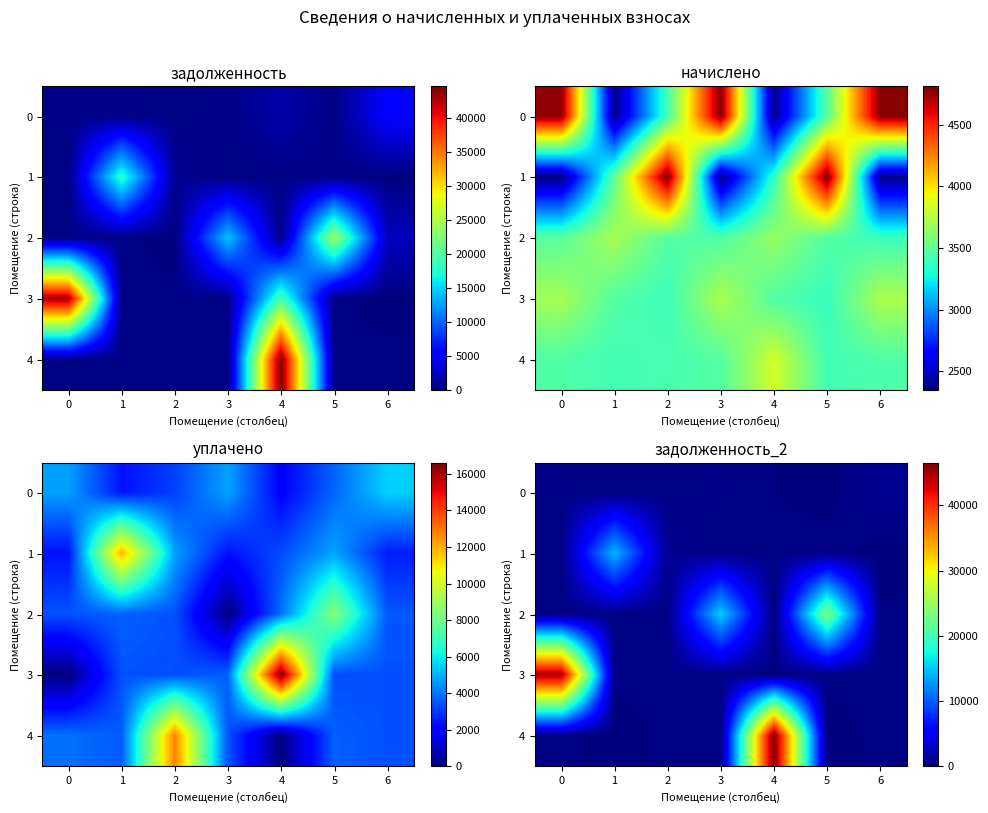

How many categories are shown in the chart?

7